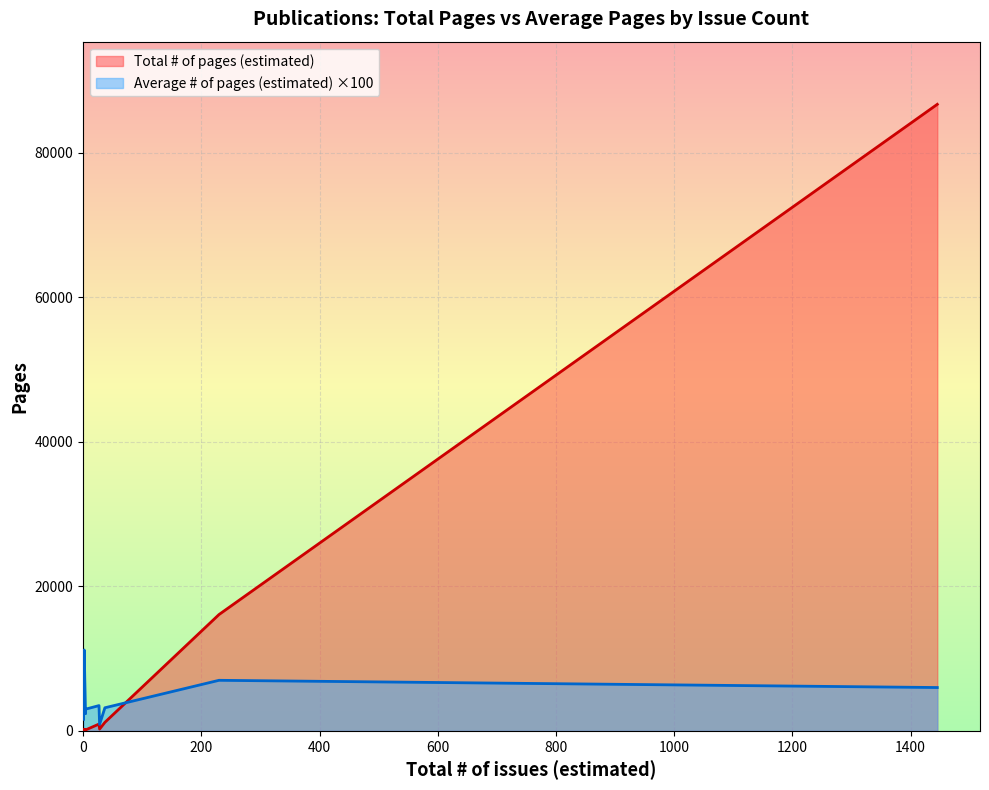

True or false: Average # of pages (estimated) and Total # of pages (estimated) intersect in this chart.

False